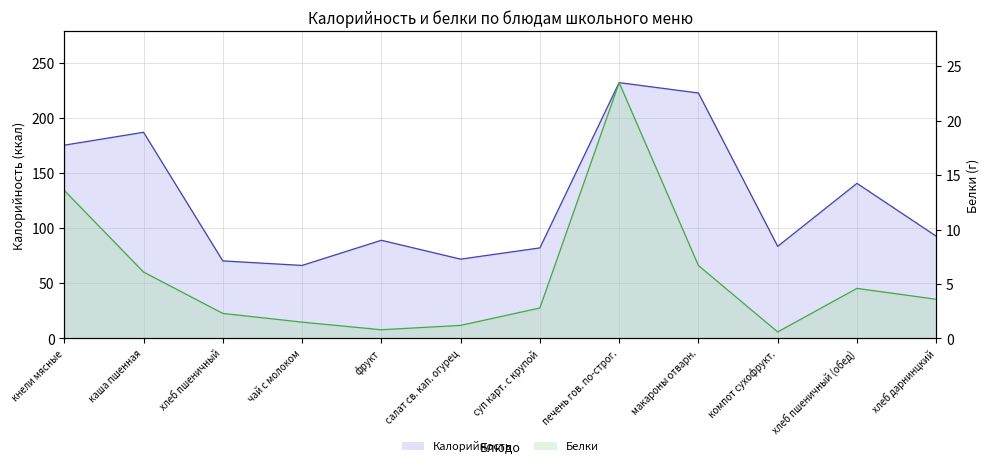

Reading right to left, transcribe all the data shown in this chart.

Калорийность: хлеб дарнинцкий=92.7	хлеб пшеничный (обед)=140.6	компот сухофрукт.=83.5	макароны отварн.=222.5	печень гов. по-строг.=231.9	суп карт. с крупой=82.1	салат св. кап. огурец=71.9	фрукт=89.0	чай с молоком=66.2	хлеб пшеничный=70.3	каша пшенная=186.9	кнели мясные=175.2
Белки: хлеб дарнинцкий=3.6	хлеб пшеничный (обед)=4.6	компот сухофрукт.=0.6	макароны отварн.=6.7	печень гов. по-строг.=23.5	суп карт. с крупой=2.8	салат св. кап. огурец=1.2	фрукт=0.8	чай с молоком=1.5	хлеб пшеничный=2.3	каша пшенная=6.1	кнели мясные=13.6